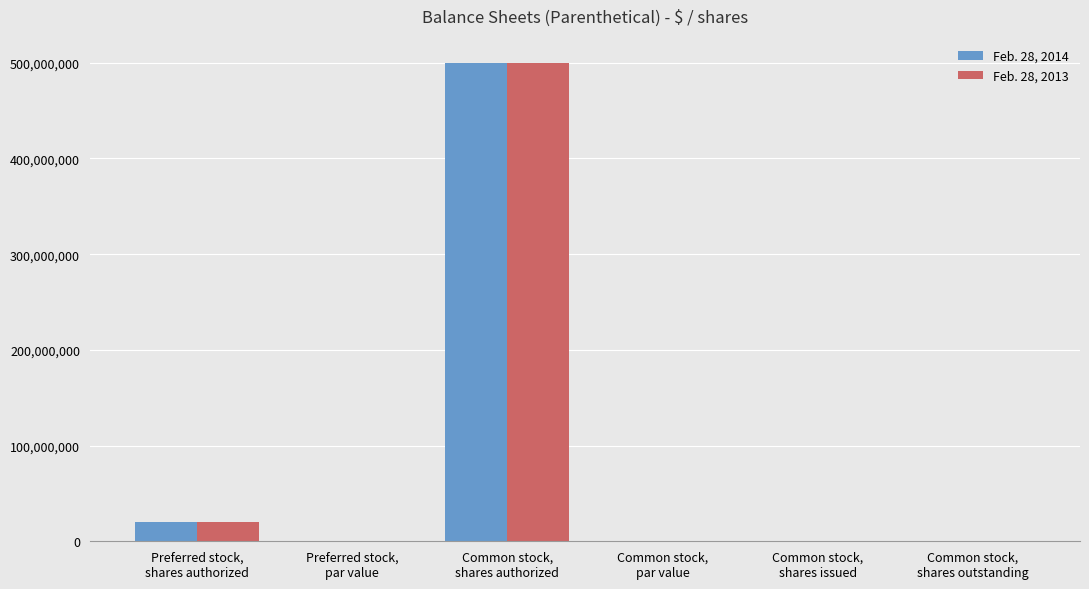

What is the sum of all Feb. 28, 2013 values?

520020000.0